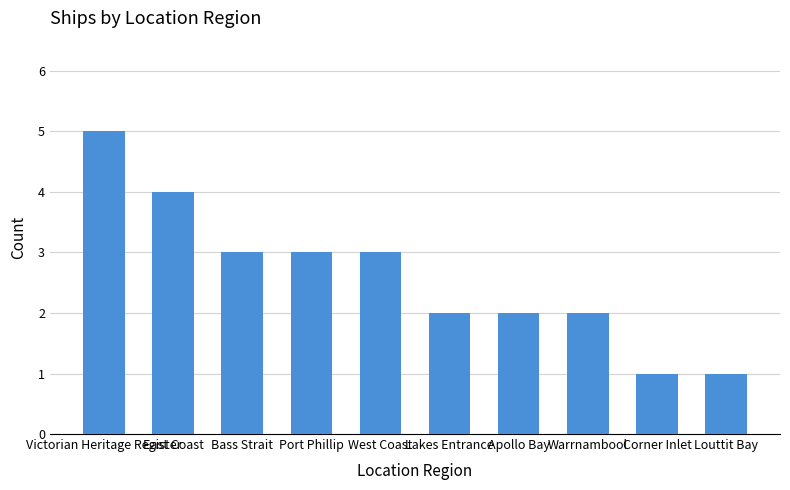

Read the value at Port Phillip.

3